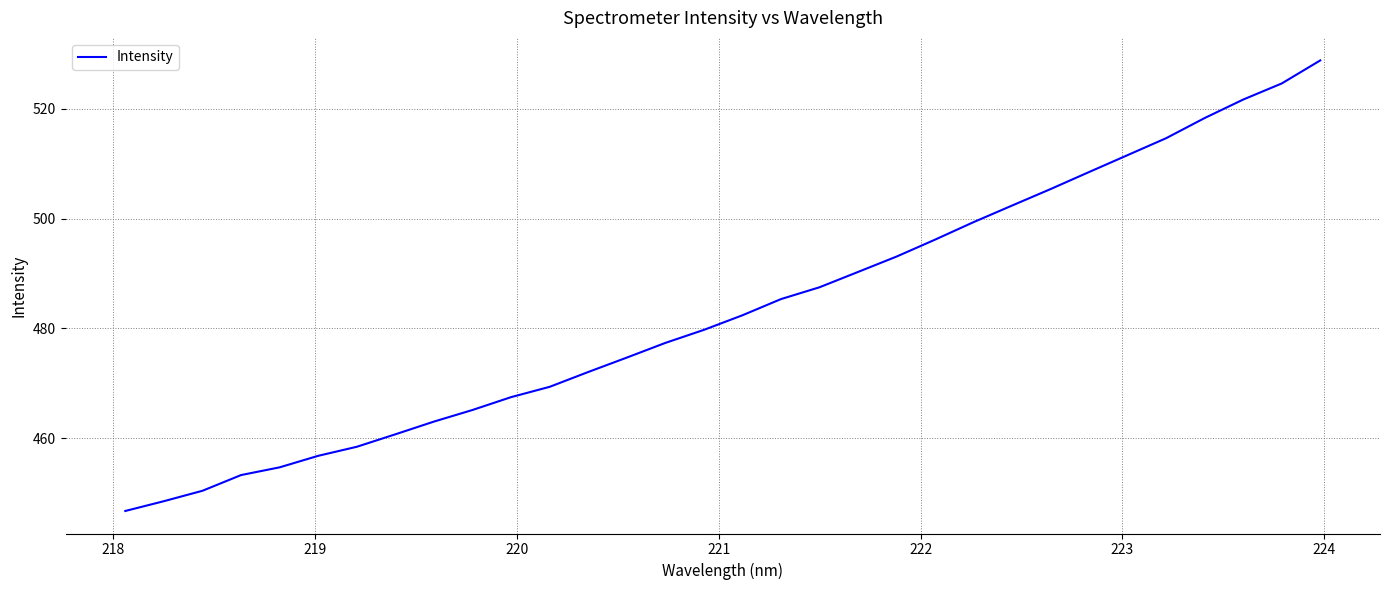

What is the difference between the maximum and minimum values?

82.1